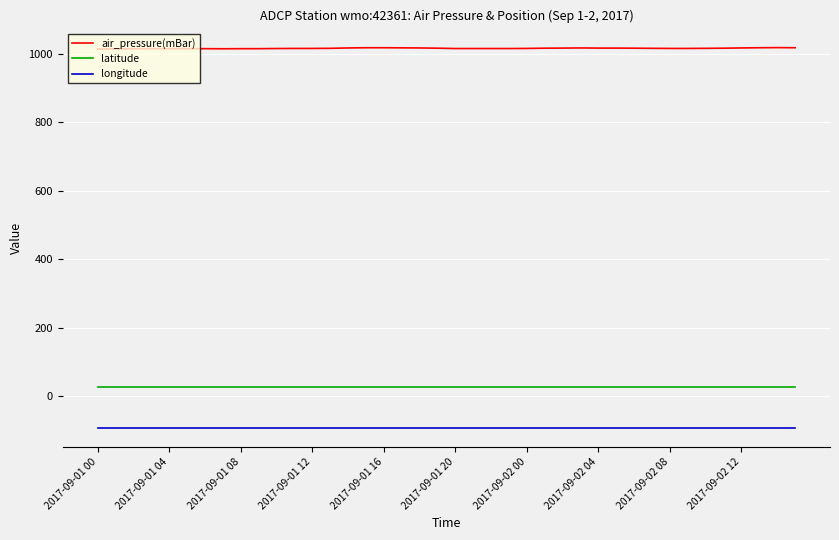

True or false: air_pressure(mBar) and longitude cross at least once.

False